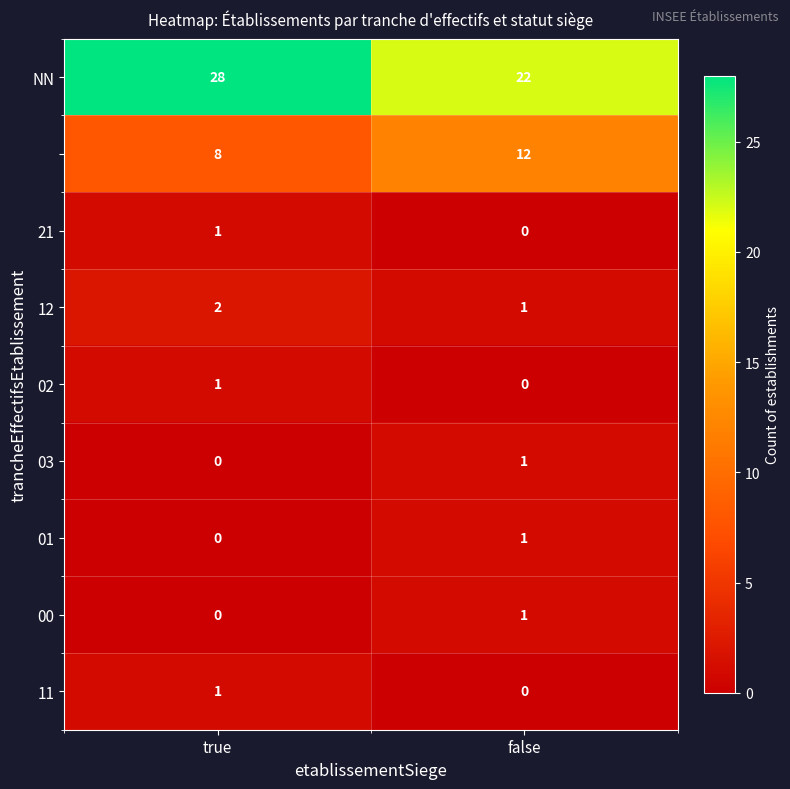

How many distinct data groups are displayed?

9